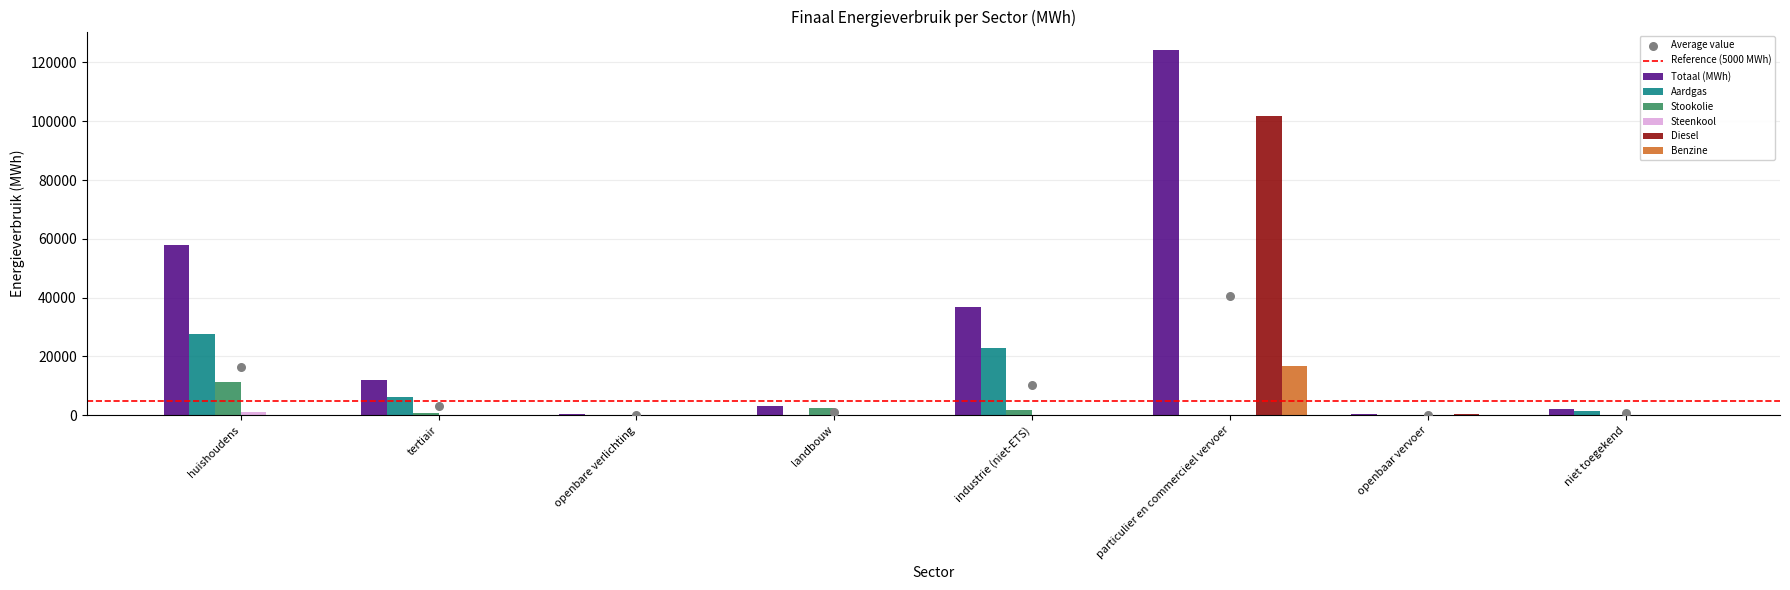

What is the total value across all series at openbare verlichting?

361.3